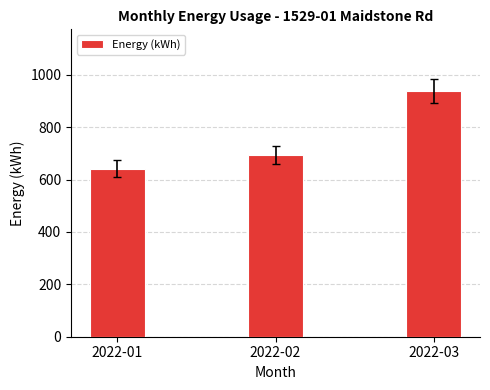

Which label corresponds to the smallest value in the chart?

2022-01